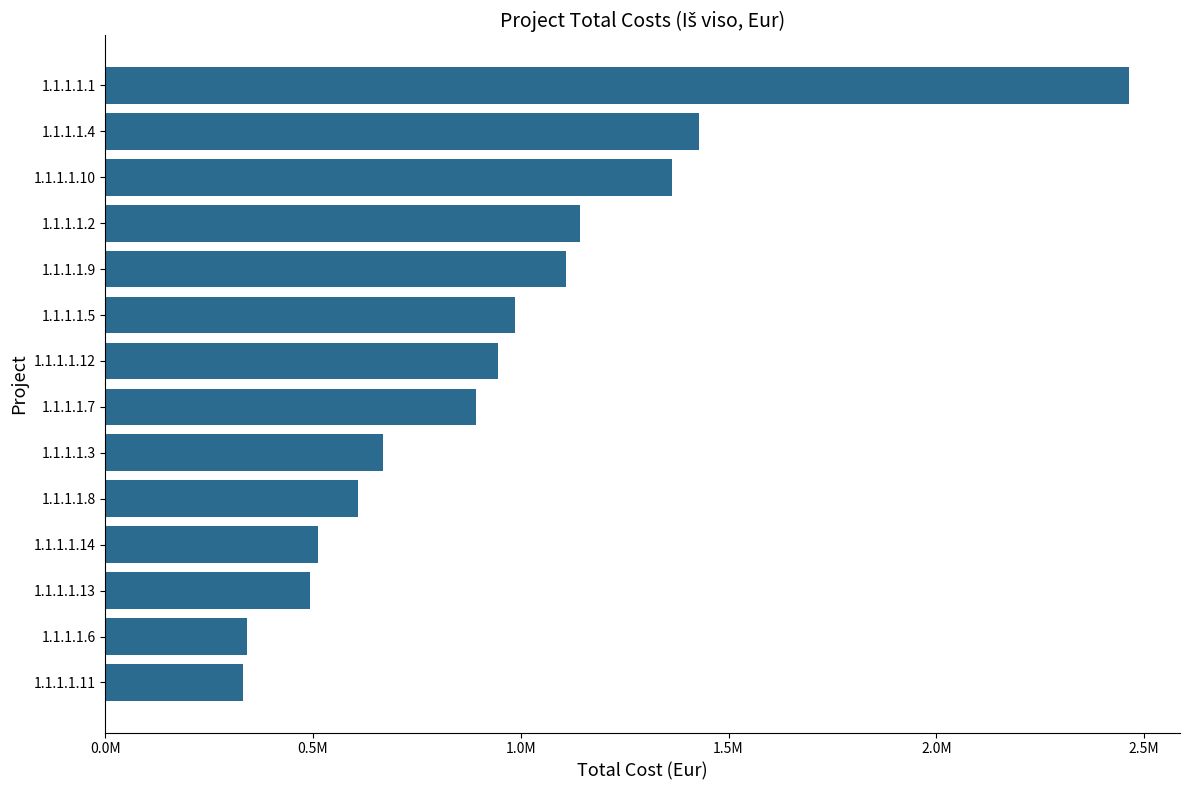

Are the bars horizontal?

Yes